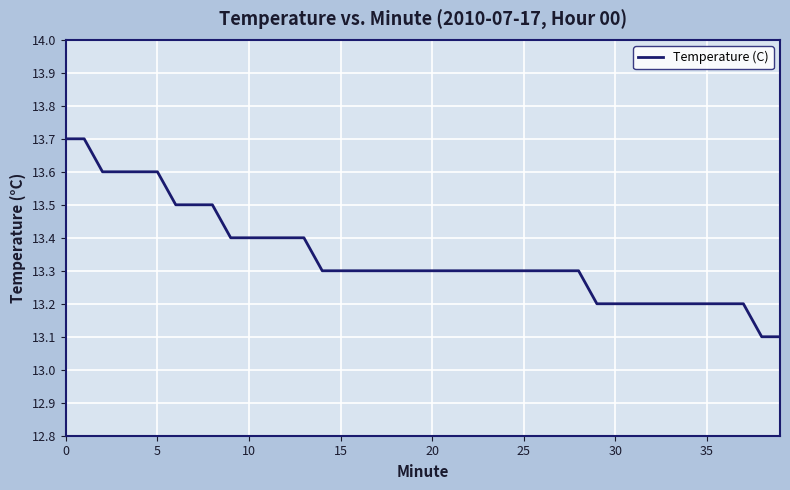

What is the smallest value displayed?

13.1